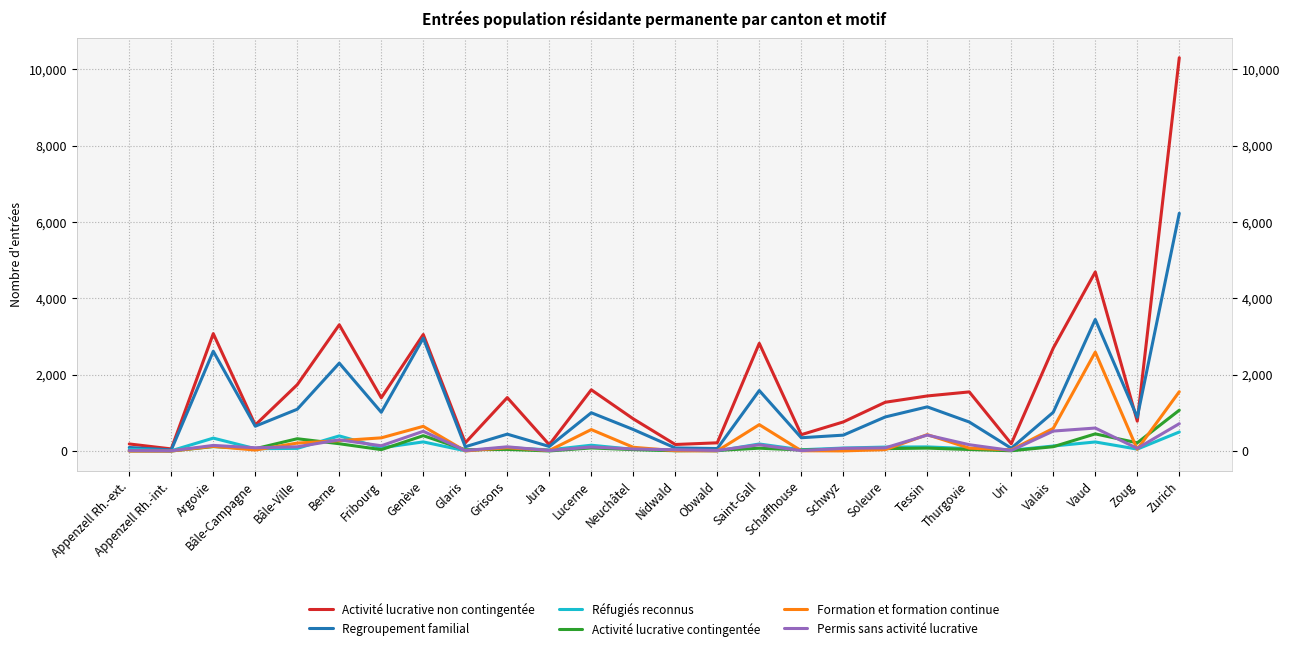

How many interior local valleys does the Activité lucrative non contingentée series have?

9